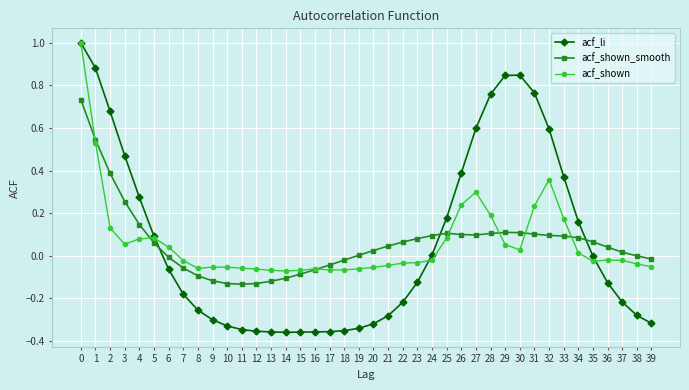

True or false: acf_shown_smooth has a value of 0.1 at 26.

True